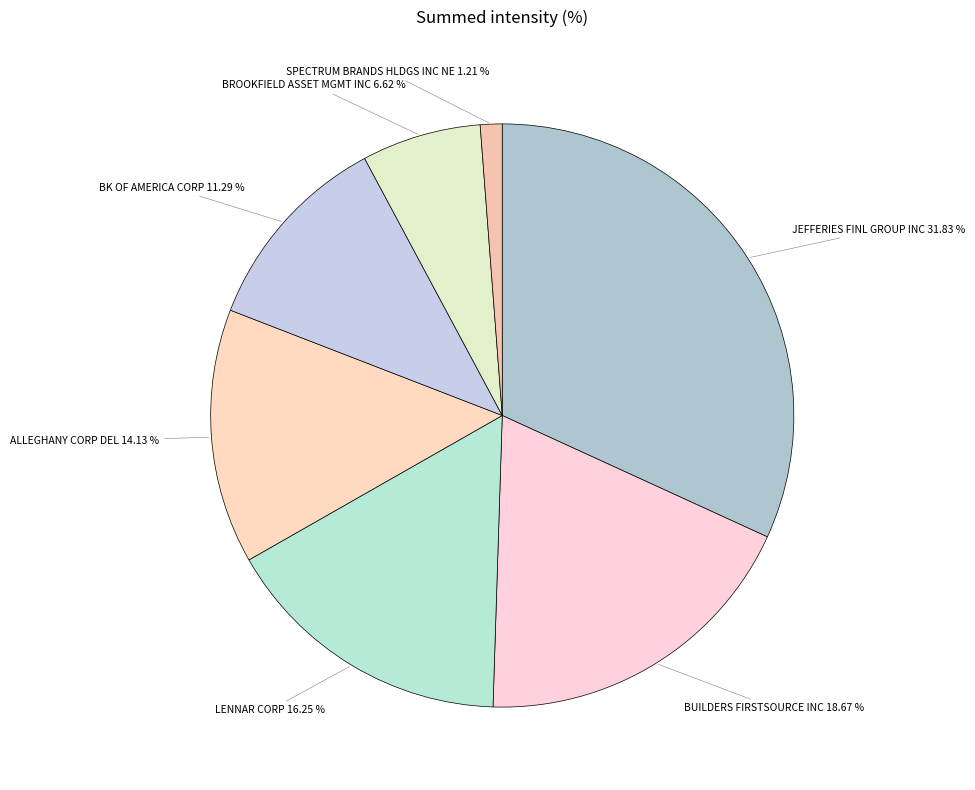

Does JEFFERIES FINL GROUP INC represent more than half of the total?

No